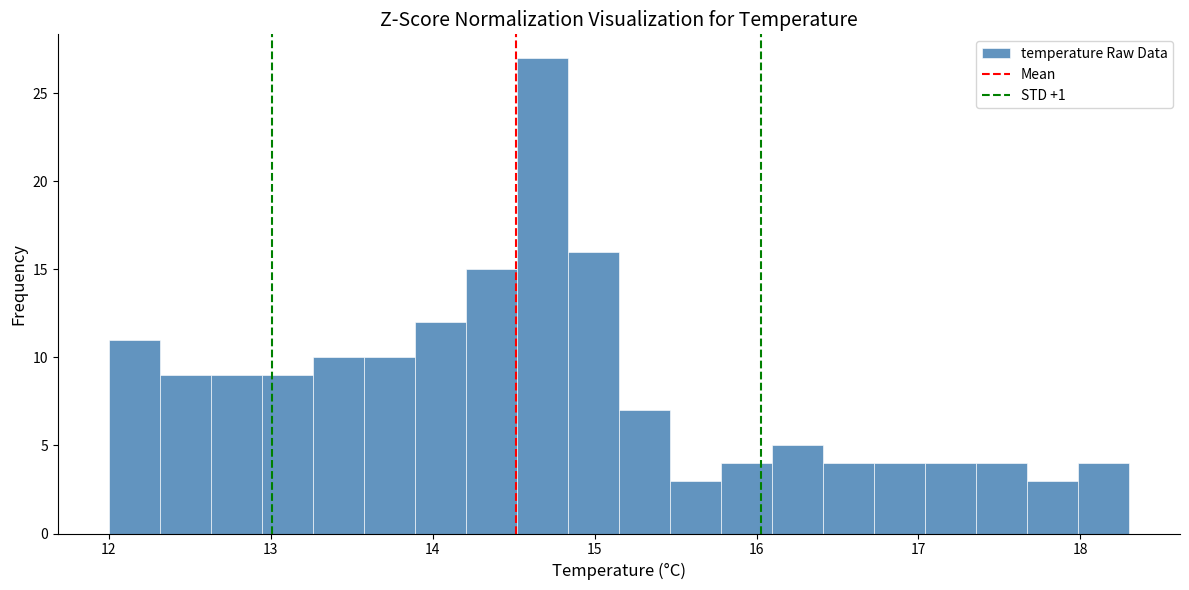

Around what value on the x-axis is the tallest bar? Give the approximate position of its centre, as read against the axis.

14.7